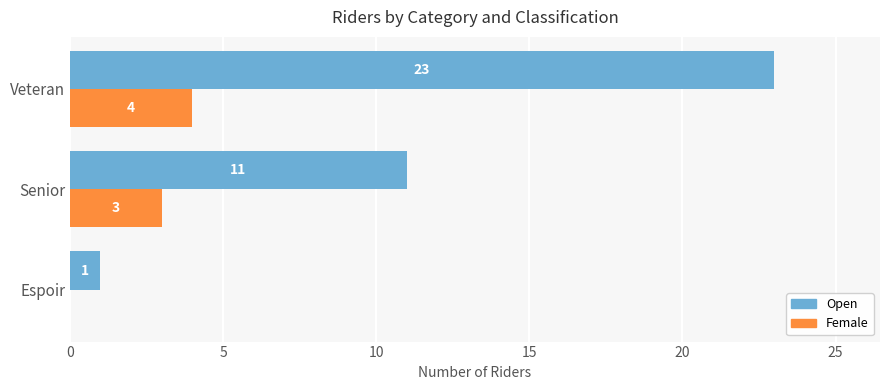

What is the sum of all Open values?

35